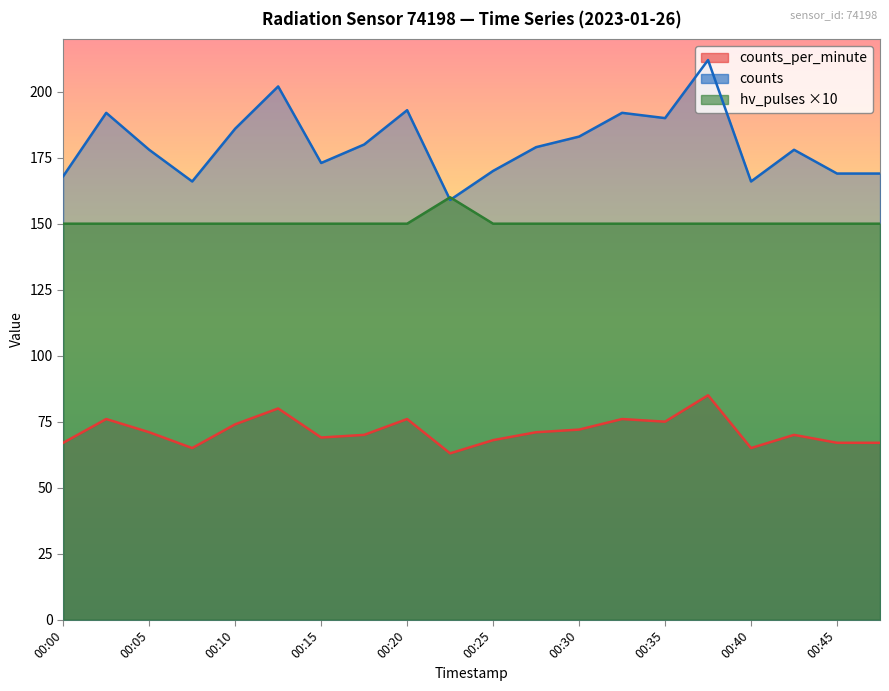

Read the counts_per_minute value at 00:10, to the nearest 5.

75